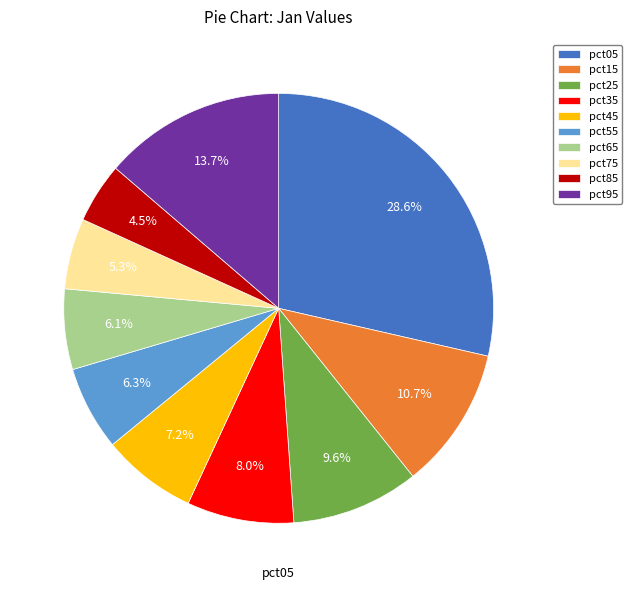

Is it true that pct65 is 6% of the pie?

True